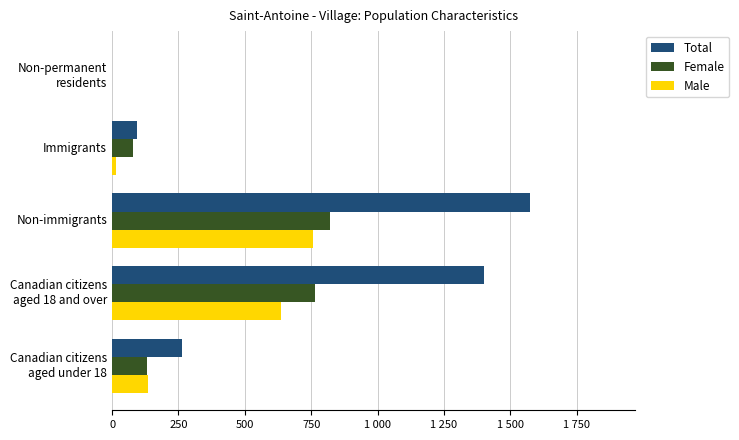

What are all the series names shown in the legend?

Total, Female, Male